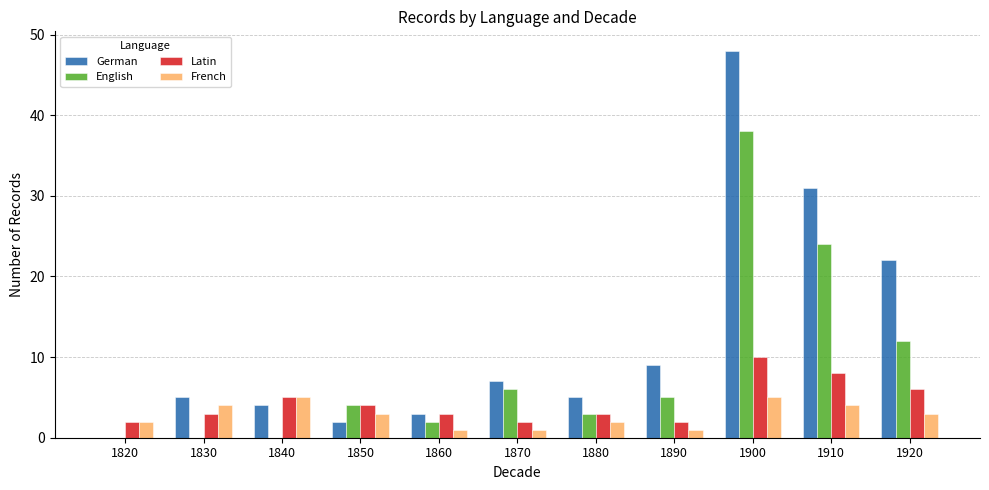

Is it true that English equals 0 at 1830?

True